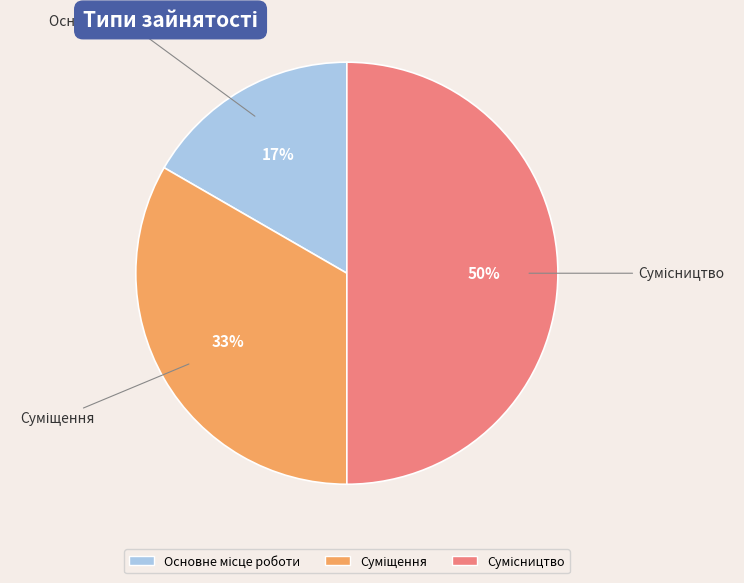

To the nearest percent, what is the average slice percentage?

33%